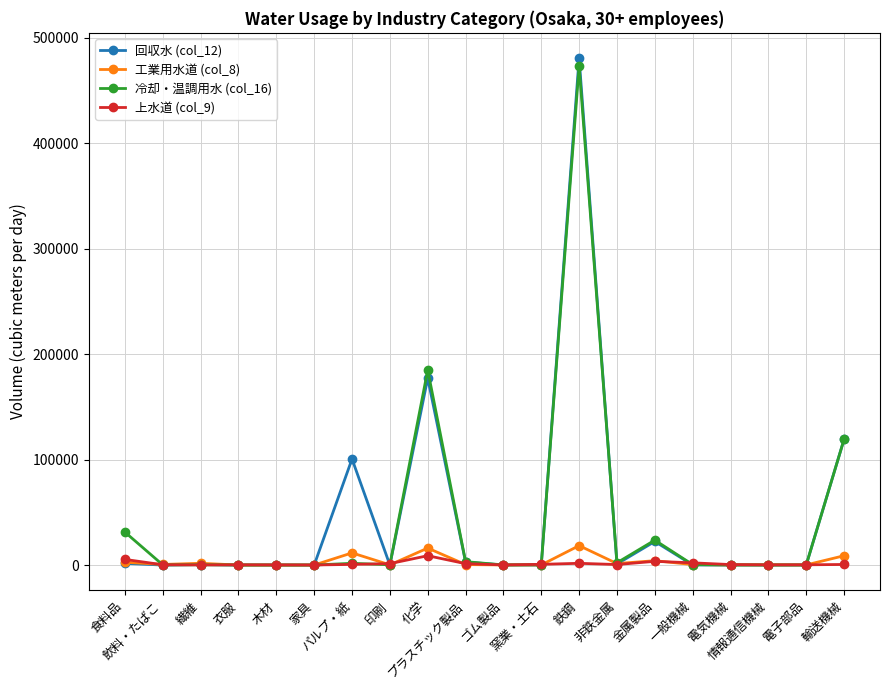

Which series has the widest spread of values?

回収水 (col_12)